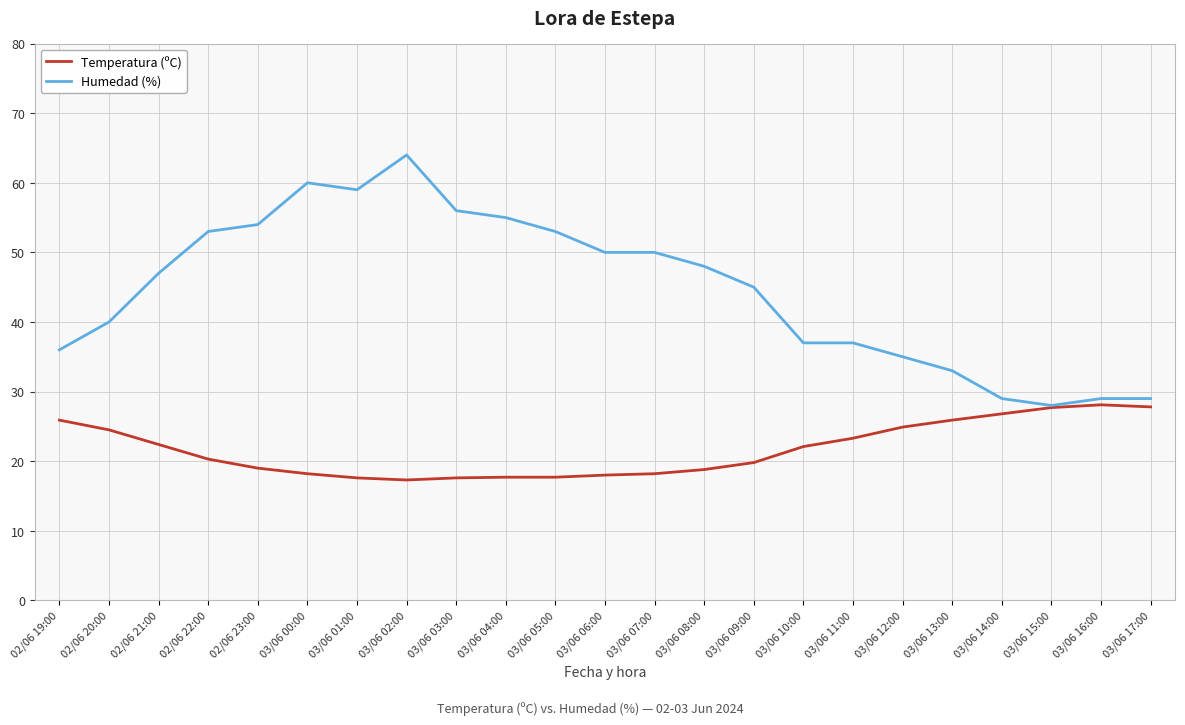

List the series in order of their peak value, lowest first.

Temperatura (ºC), Humedad (%)